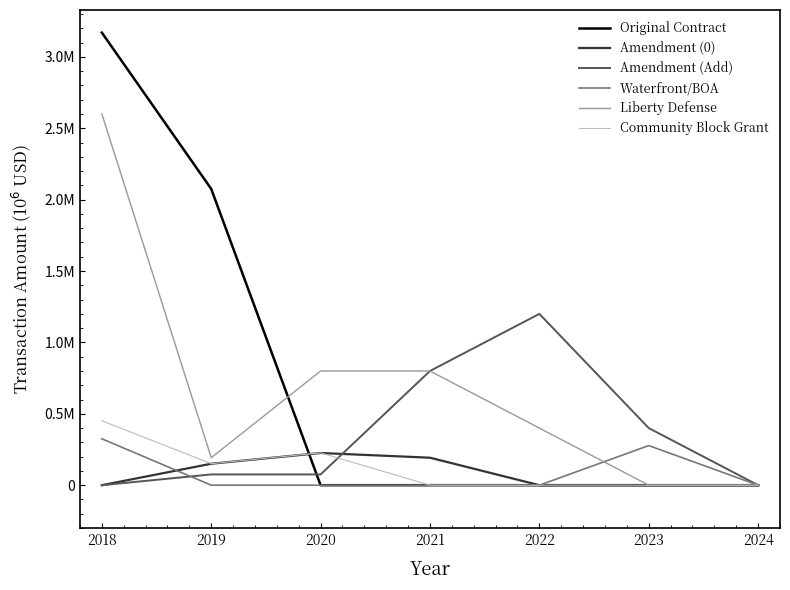

What is the average value of the Amendment (0) series?

0.1